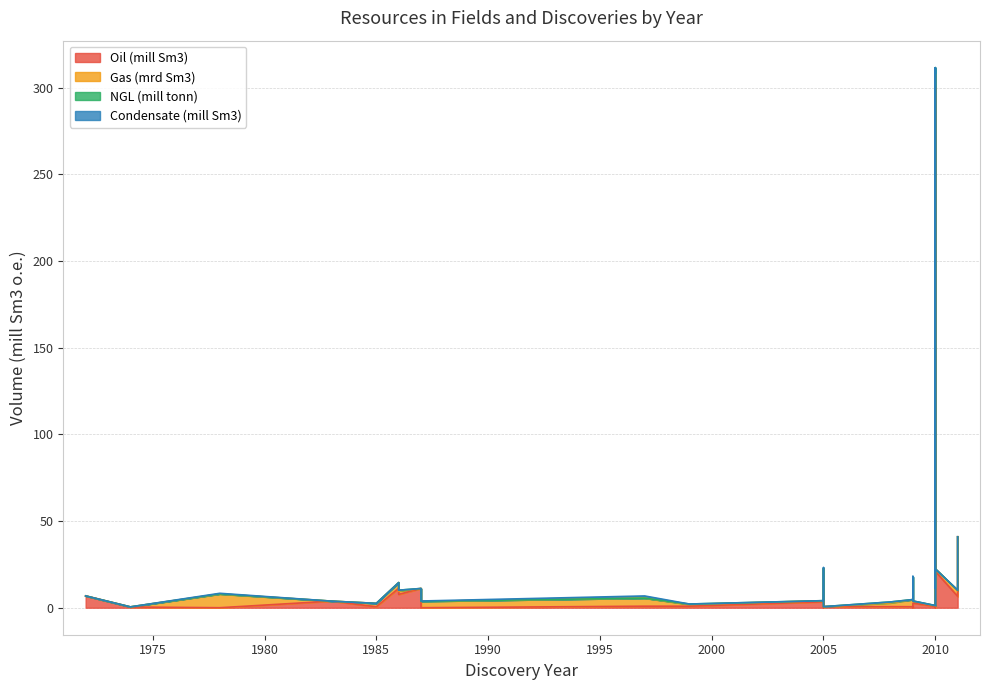

Read the NGL (mill tonn) value at 1999.

0.2